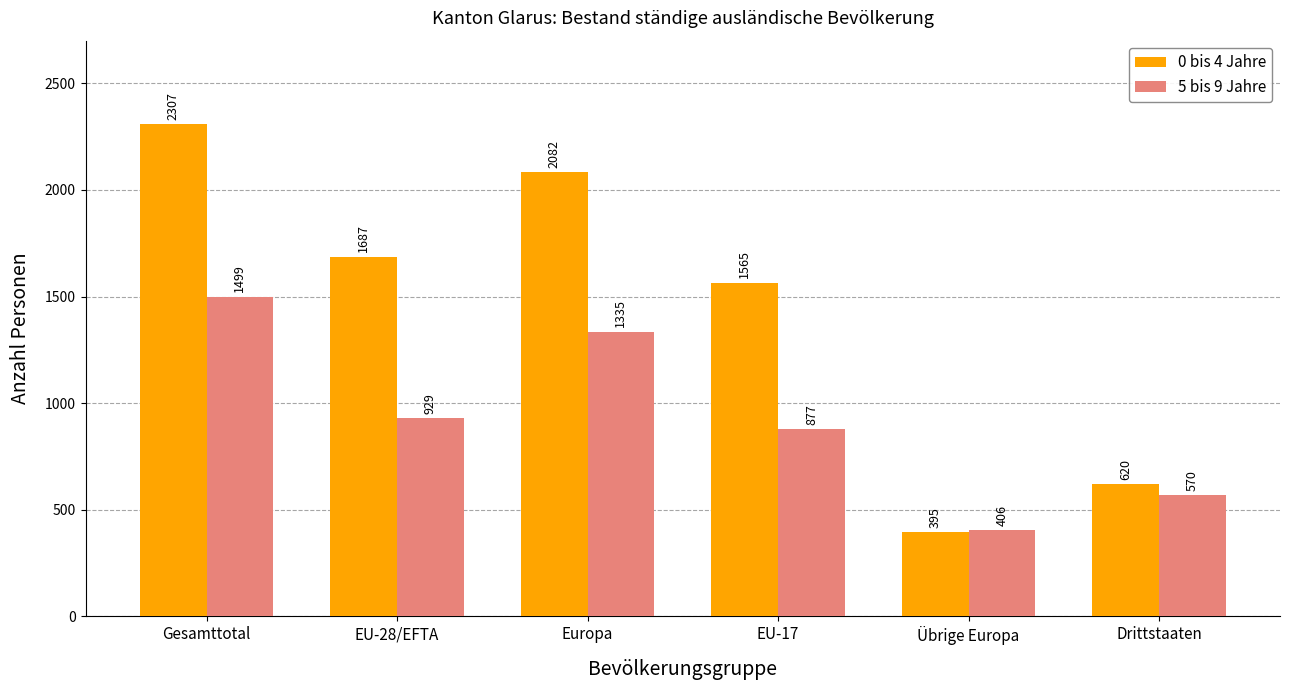

What is the total value across all series at Drittstaaten?

1190